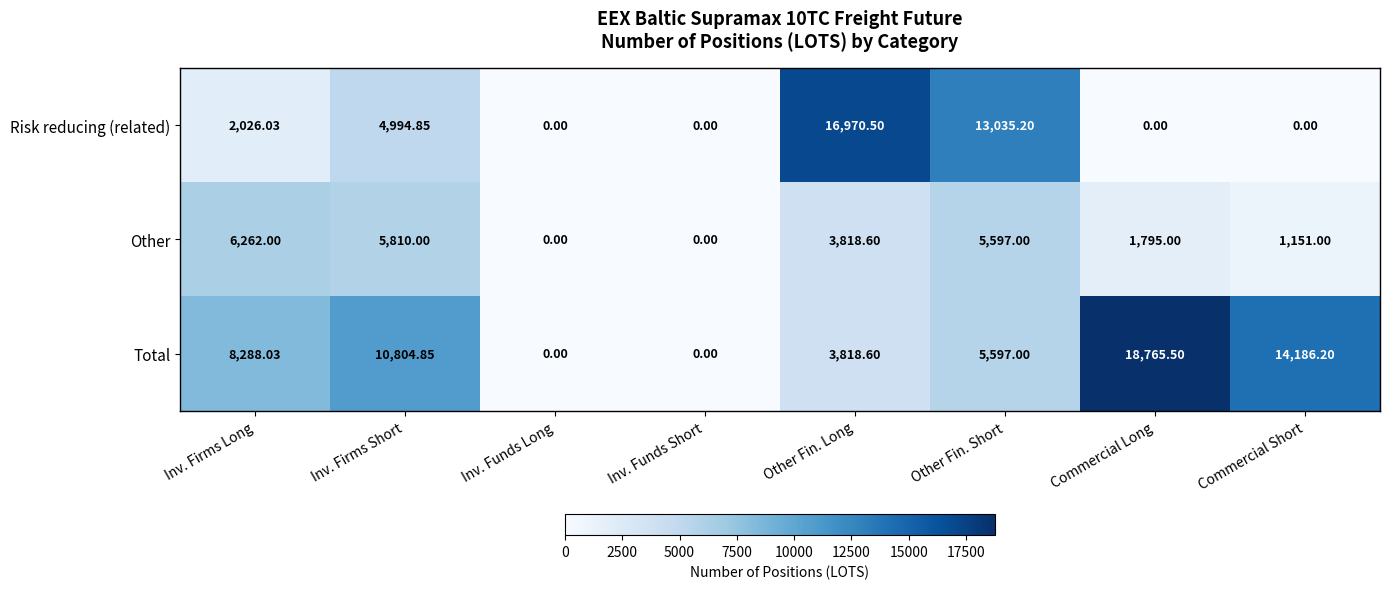

Count the number of categories in the chart.

8